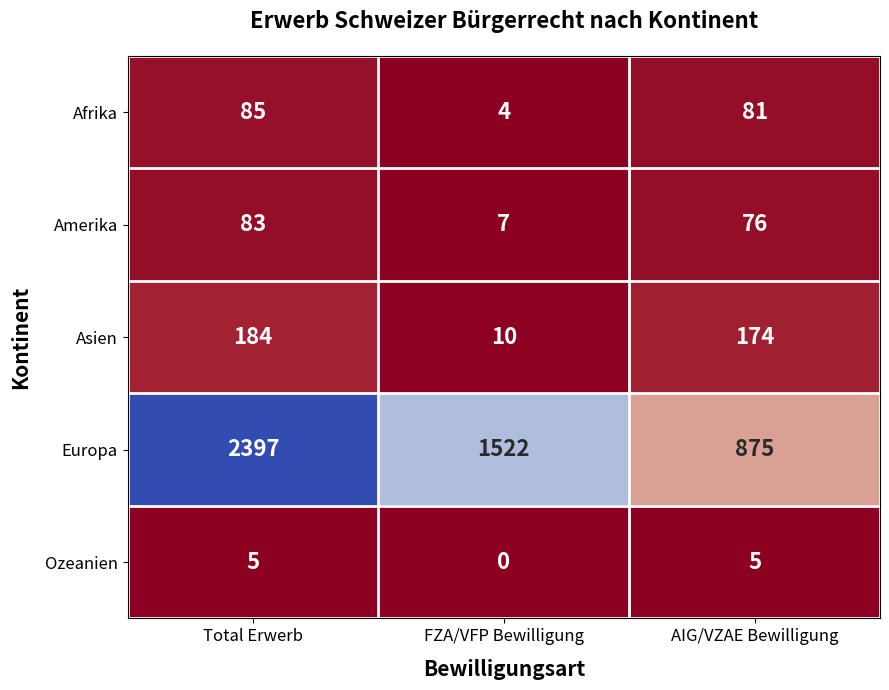

Which series changed the most between FZA/VFP Bewilligung and AIG/VZAE Bewilligung?

Europa